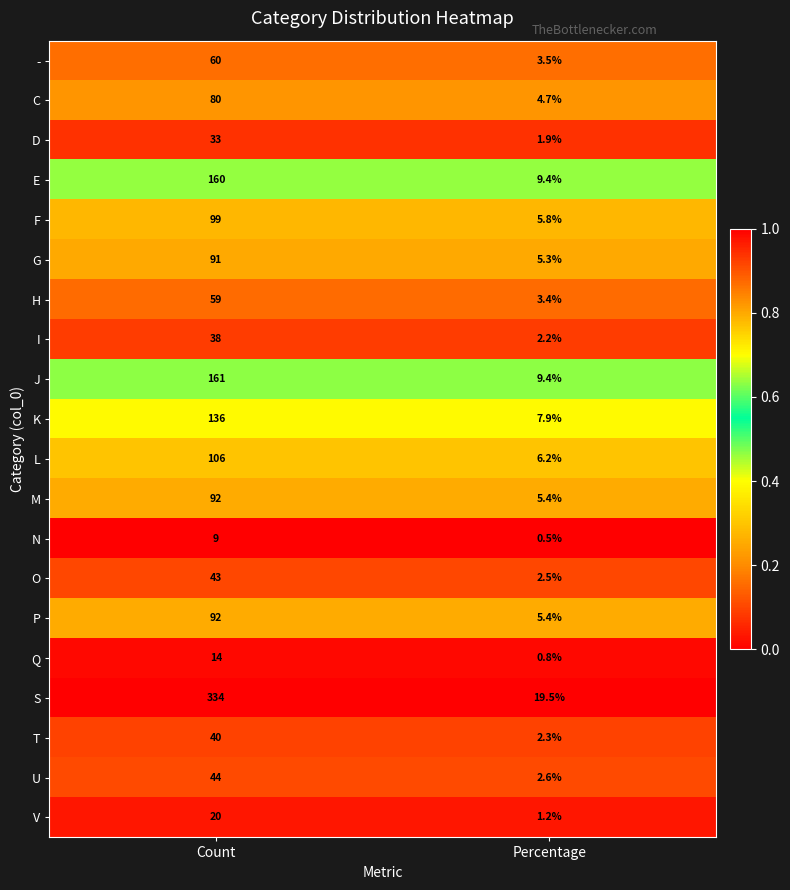

Which category has the highest value across all series?

Count